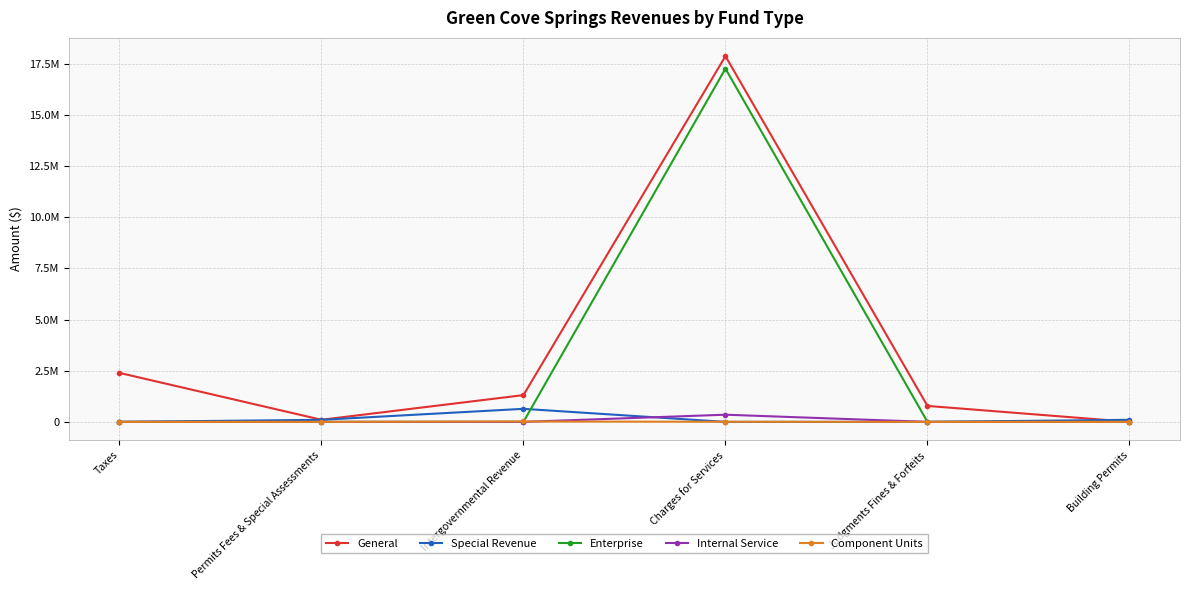

The General series shows 2372 at Building Permits. True or false?

True